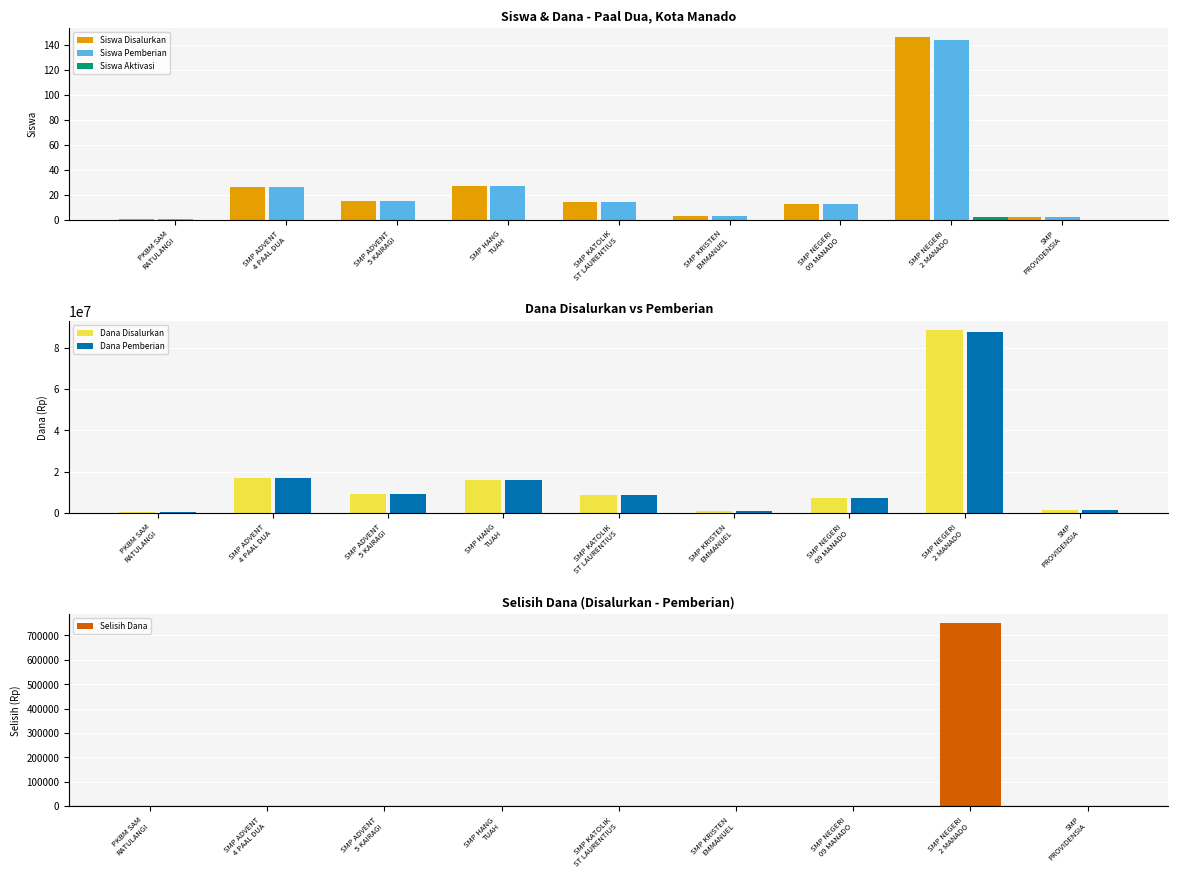

What is the sum of all Siswa Aktivasi values?

2